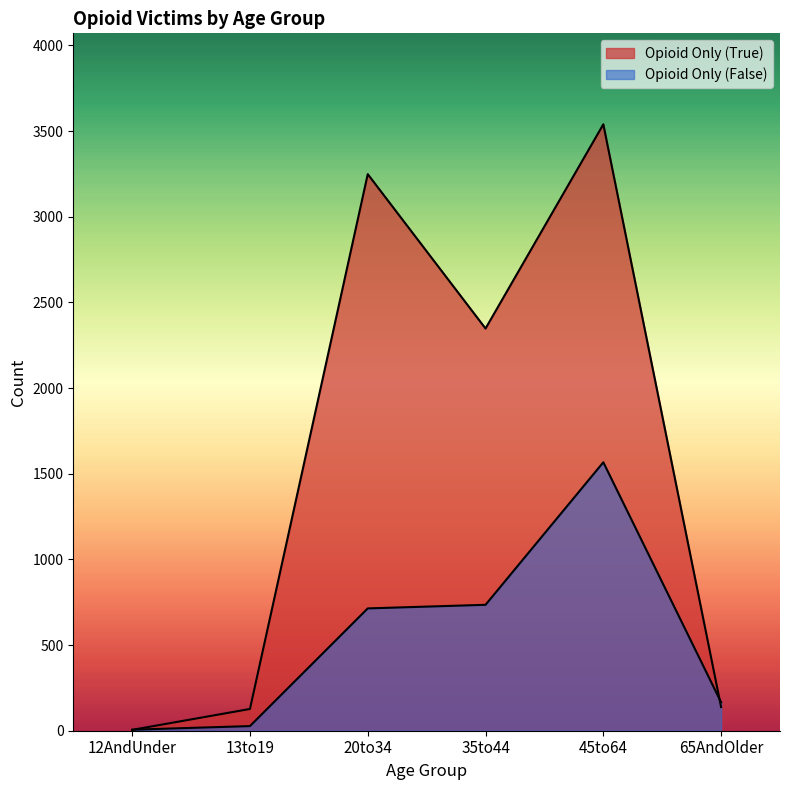

Where is the first local maximum for Opioid Only (False)?

45to64